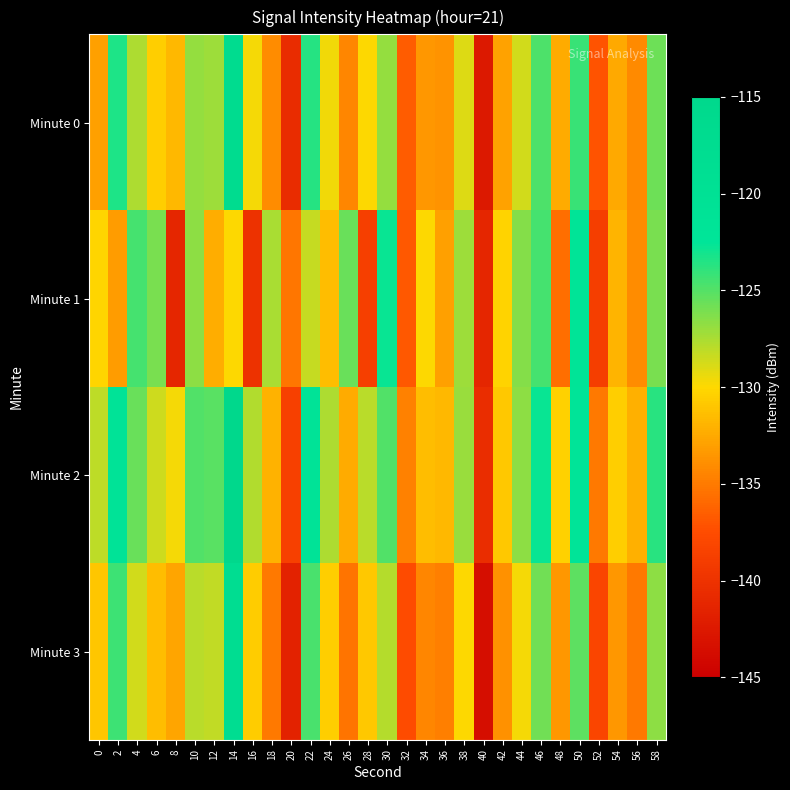

Which category has the highest value across all series?

14